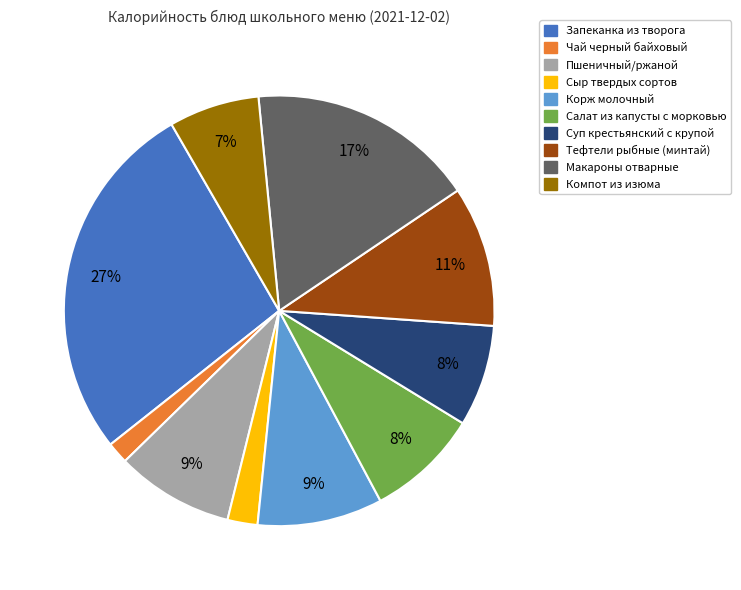

To the nearest percent, what portion does Сыр твердых сортов represent?

2%